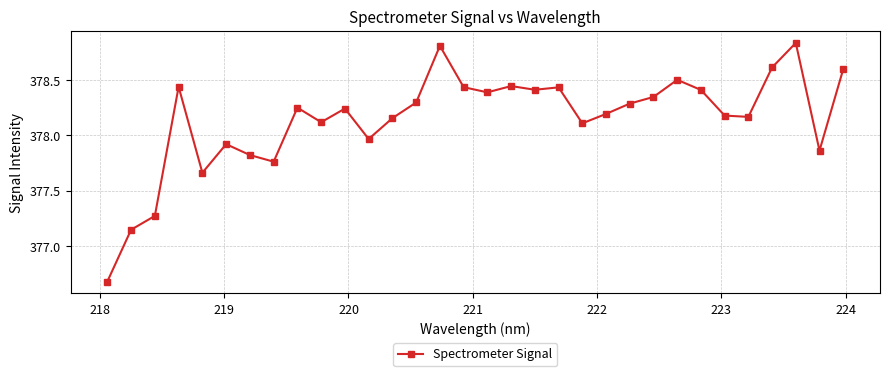

What is the value of the 1st point from the left?

376.7